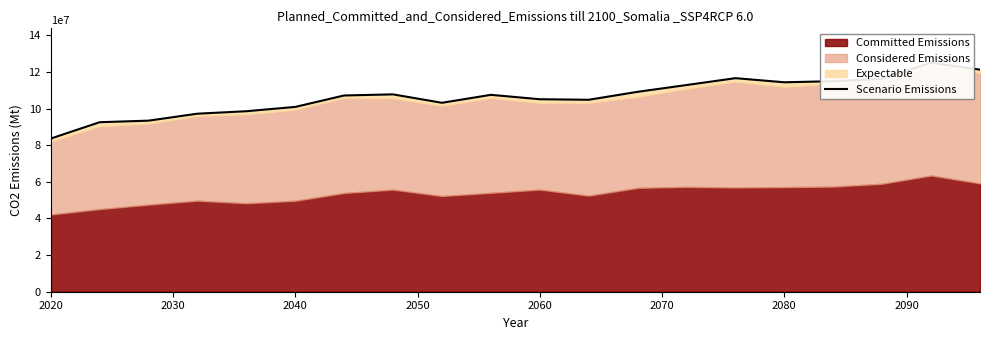

Reading left to right, list all the values displayed in this chart.

83600000	92550000	93400000	97200000	98550000	100900000	107150000	107750000	103150000	107500000	105100000	104800000	109150000	112850000	116600000	114350000	114950000	116300000	125050000	121250000